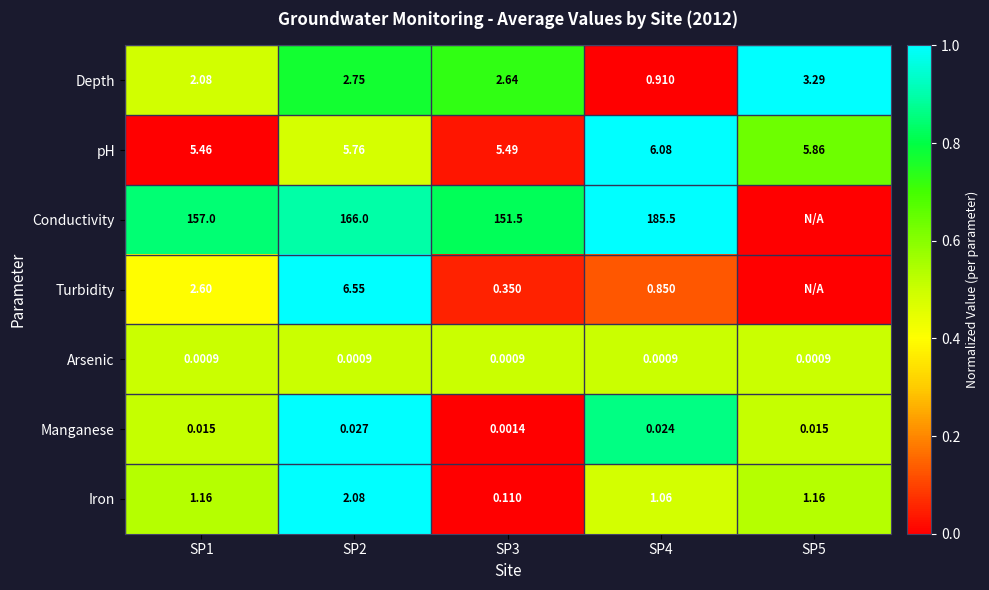

Rank the series at SP3 from highest to lowest value.

Conductivity, pH, Depth, Turbidity, Iron, Manganese, Arsenic